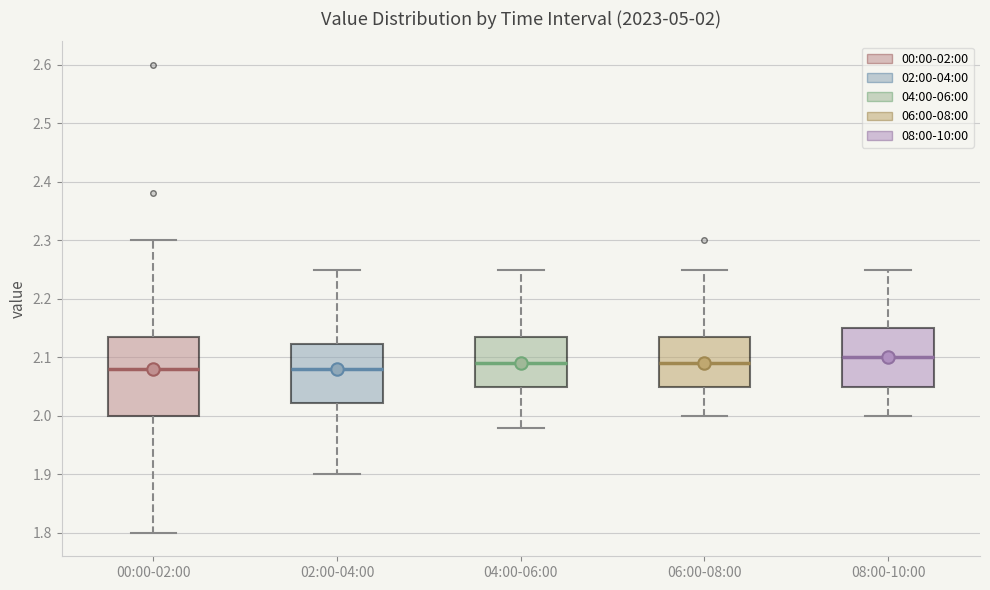

Comparing the boxes themselves (not the whiskers), which one is the tallest?

00:00-02:00